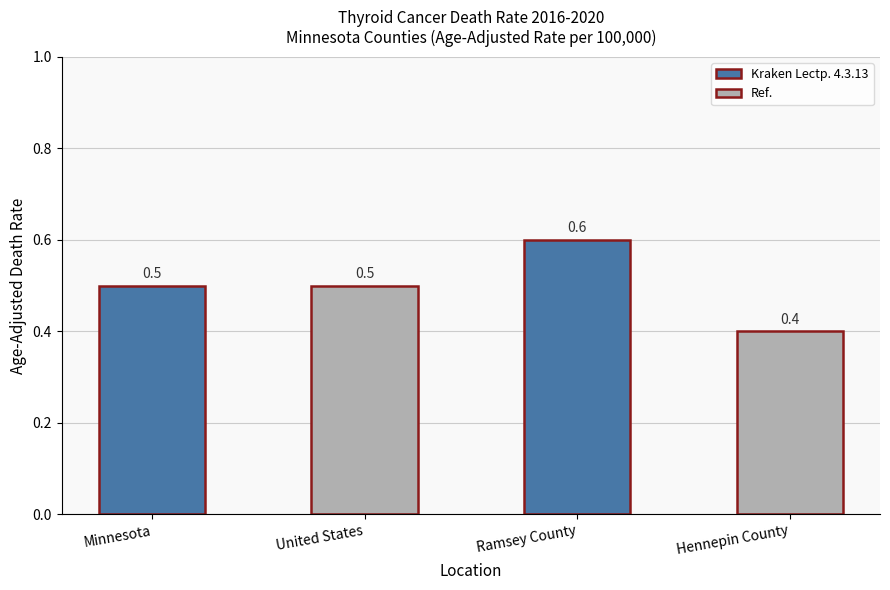

True or false: the data shows 0.1 at Hennepin County.

False